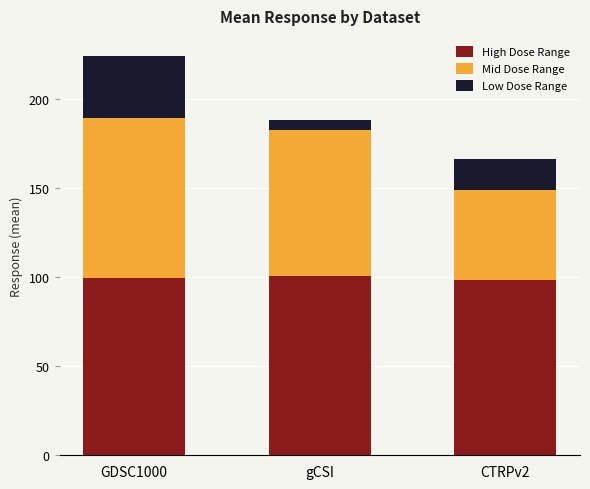

What is the lowest value of the High Dose Range series?

98.6